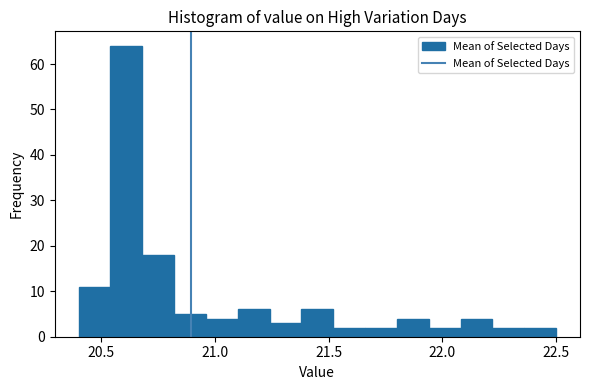

Around what value on the x-axis is the tallest bar? Give the approximate position of its centre, as read against the axis.

20.60